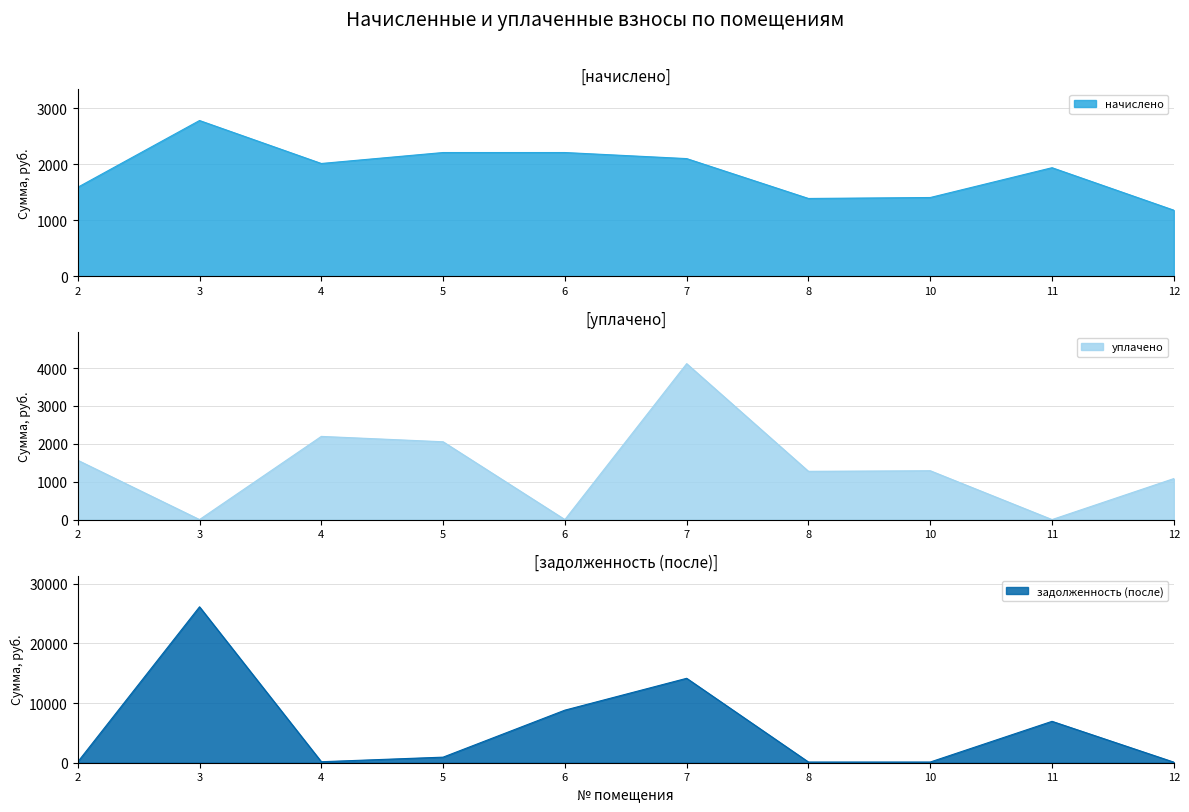

The value of начислено at 5 is 3189.7. True or false?

False